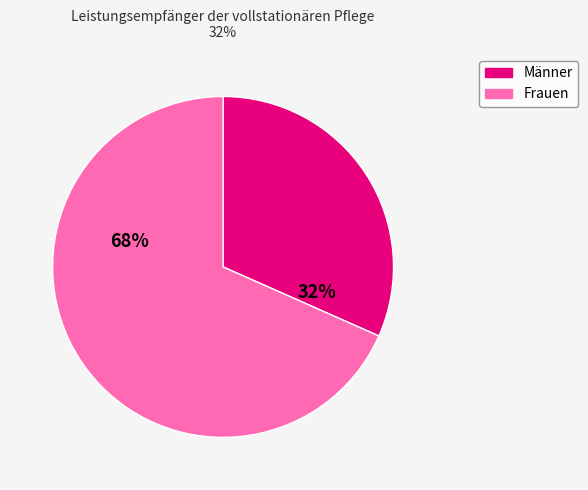

What is the smallest slice in the pie chart?

Männer